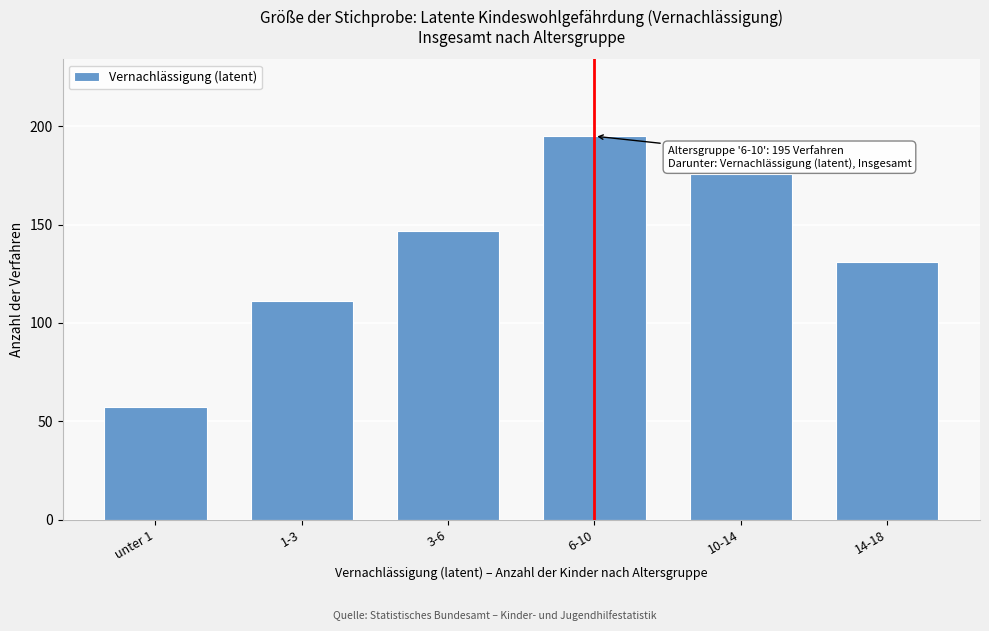

Reading left to right, list all the values displayed in this chart.

unter 1=57	1-3=111	3-6=147	6-10=195	10-14=176	14-18=131